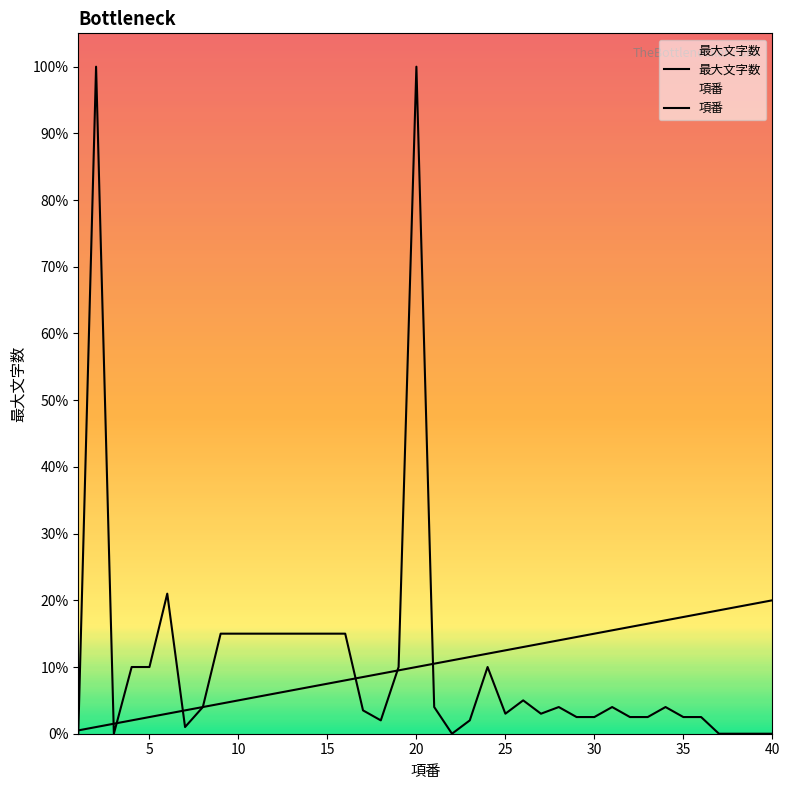

How many data points does each series have?

40